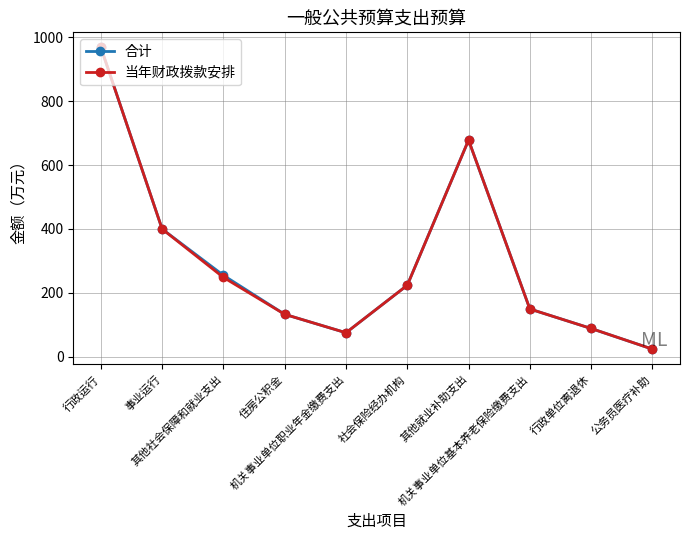

How many lines are shown in the chart?

2